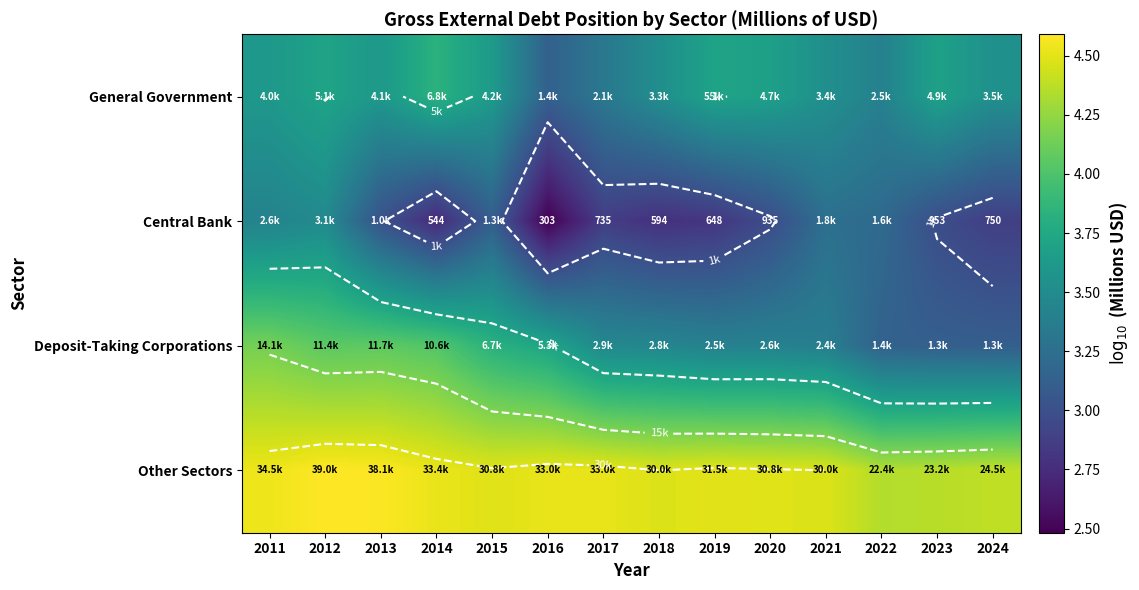

List the series in order of their peak value, highest first.

Other Sectors, Deposit-Taking Corporations, General Government, Central Bank